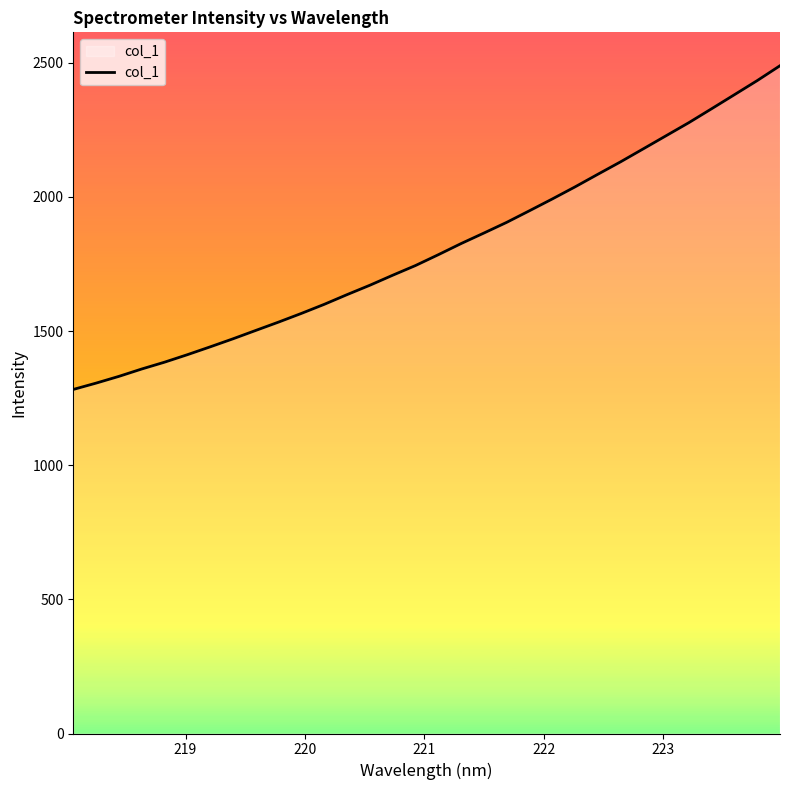

Reading left to right, list all the values displayed in this chart.

1282.5	1306.1	1331.2	1358.7	1384.1	1412.0	1441.3	1471.2	1502.5	1533.6	1566.0	1599.7	1635.9	1670.9	1708.2	1744.3	1784.6	1826.2	1865.4	1905.2	1948.5	1992.4	2037.5	2084.4	2130.9	2179.5	2228.3	2277.1	2328.9	2381.2	2433.7	2489.2